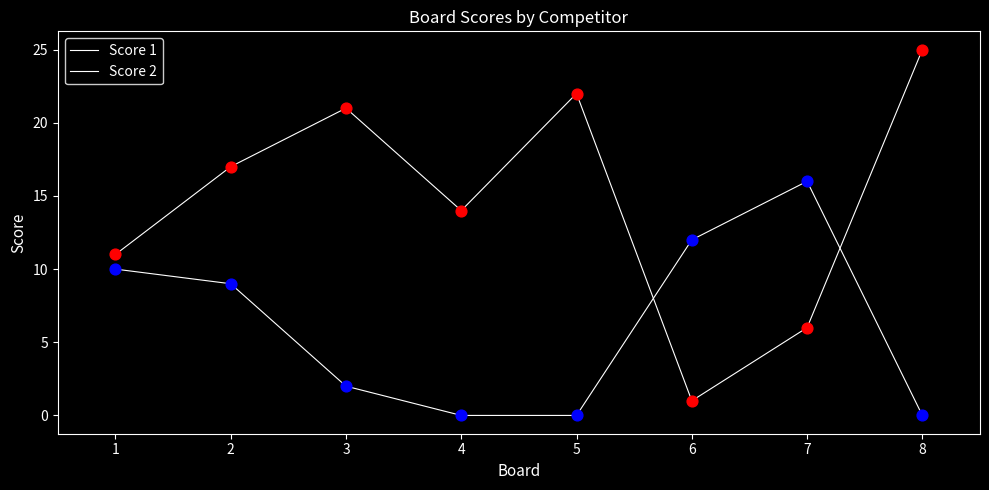

Which series has the largest total across all categories?

Score 1